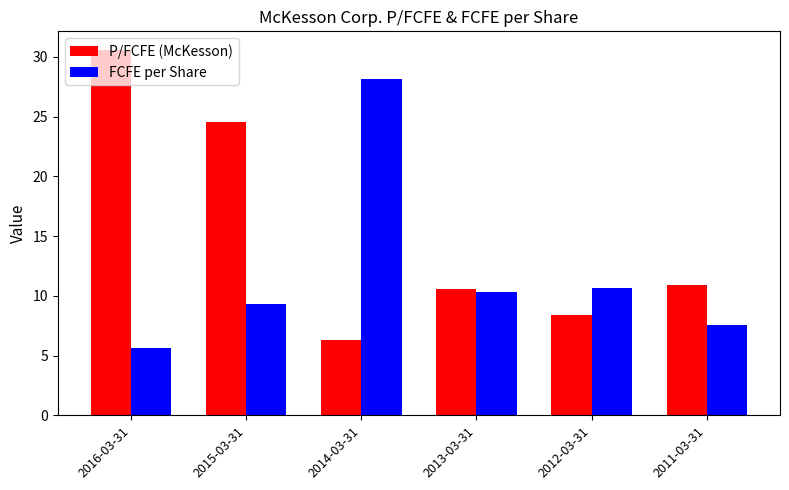

What is the highest value of the FCFE per Share series?

28.2